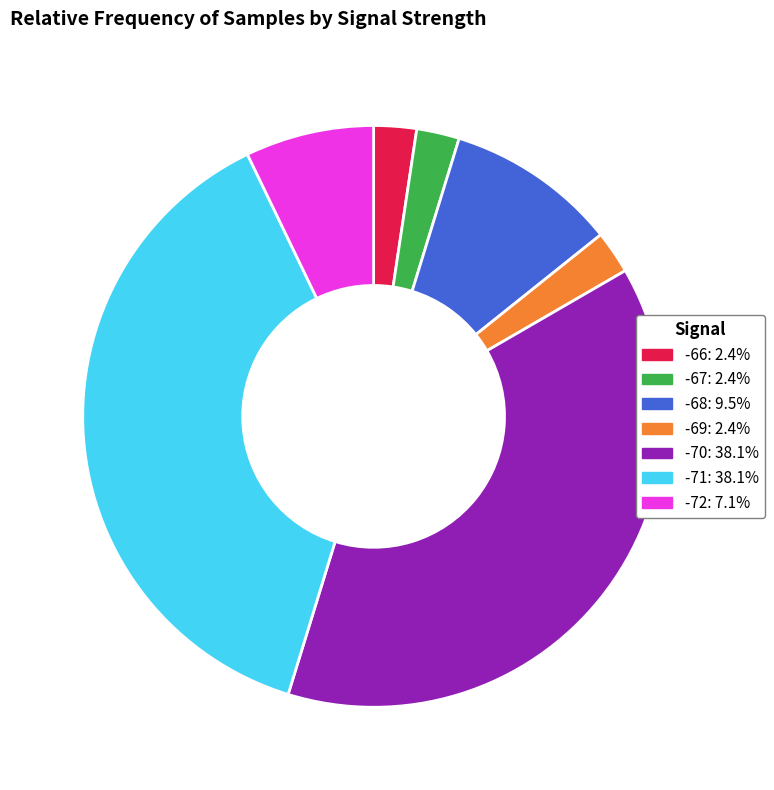

Is there any slice that represents more than half of the pie?

No